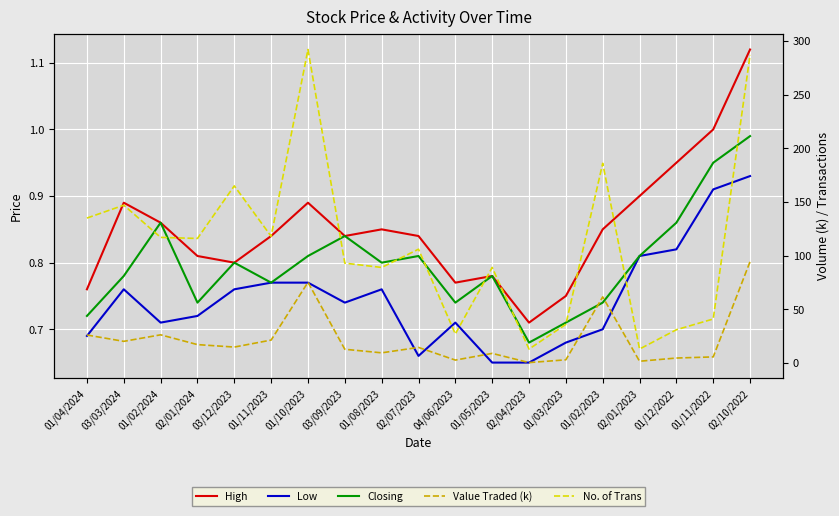

Reading left to right, extract all data points from this chart.

High: 01/04/2024=0.8	03/03/2024=0.9	01/02/2024=0.9	02/01/2024=0.8	03/12/2023=0.8	01/11/2023=0.8	01/10/2023=0.9	03/09/2023=0.8	01/08/2023=0.8	02/07/2023=0.8	04/06/2023=0.8	01/05/2023=0.8	02/04/2023=0.7	01/03/2023=0.8	01/02/2023=0.8	02/01/2023=0.9	01/12/2022=0.9	01/11/2022=1.0	02/10/2022=1.1
Low: 01/04/2024=0.7	03/03/2024=0.8	01/02/2024=0.7	02/01/2024=0.7	03/12/2023=0.8	01/11/2023=0.8	01/10/2023=0.8	03/09/2023=0.7	01/08/2023=0.8	02/07/2023=0.7	04/06/2023=0.7	01/05/2023=0.7	02/04/2023=0.7	01/03/2023=0.7	01/02/2023=0.7	02/01/2023=0.8	01/12/2022=0.8	01/11/2022=0.9	02/10/2022=0.9
Closing: 01/04/2024=0.7	03/03/2024=0.8	01/02/2024=0.9	02/01/2024=0.7	03/12/2023=0.8	01/11/2023=0.8	01/10/2023=0.8	03/09/2023=0.8	01/08/2023=0.8	02/07/2023=0.8	04/06/2023=0.7	01/05/2023=0.8	02/04/2023=0.7	01/03/2023=0.7	01/02/2023=0.7	02/01/2023=0.8	01/12/2022=0.9	01/11/2022=0.9	02/10/2022=1.0
Value Traded (k): 01/04/2024=26.1	03/03/2024=20.2	01/02/2024=26.3	02/01/2024=17.1	03/12/2023=14.8	01/11/2023=21.4	01/10/2023=75.2	03/09/2023=12.8	01/08/2023=9.5	02/07/2023=14.5	04/06/2023=2.7	01/05/2023=9.0	02/04/2023=0.4	01/03/2023=3.0	01/02/2023=61.6	02/01/2023=1.6	01/12/2022=4.6	01/11/2022=5.7	02/10/2022=94.5
No. of Trans: 01/04/2024=135.0	03/03/2024=147.0	01/02/2024=117.0	02/01/2024=116.0	03/12/2023=165.0	01/11/2023=118.0	01/10/2023=292.0	03/09/2023=93.0	01/08/2023=89.0	02/07/2023=106.0	04/06/2023=27.0	01/05/2023=89.0	02/04/2023=13.0	01/03/2023=36.0	01/02/2023=186.0	02/01/2023=13.0	01/12/2022=31.0	01/11/2022=41.0	02/10/2022=287.0